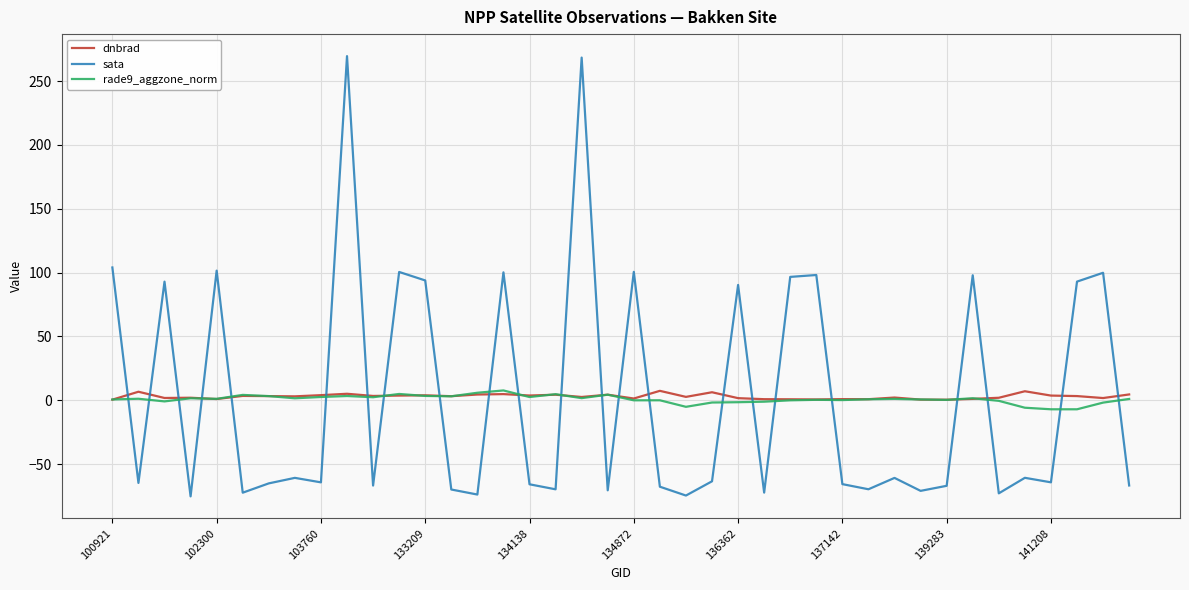

How many intersections are there between dnbrad and sata?

23